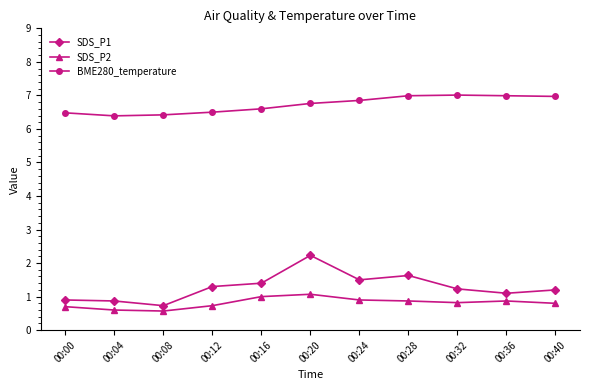

What is the difference between the second highest and minimum values in the SDS_P1 series?

0.9